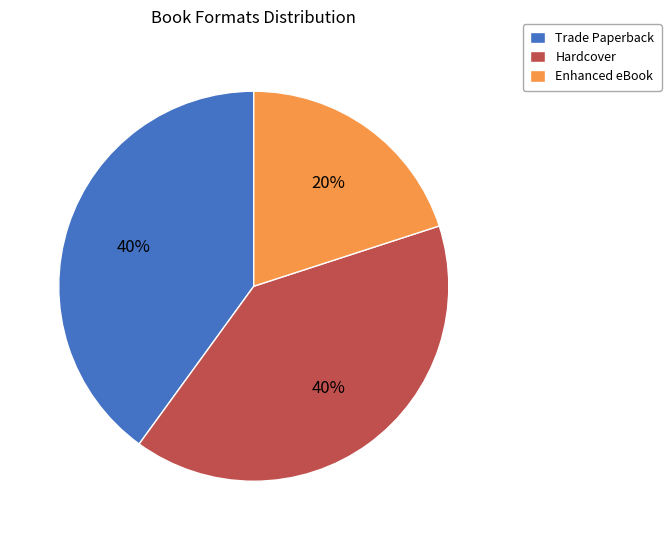

What is the ratio of the value at Hardcover to the value at Enhanced eBook?

2.0